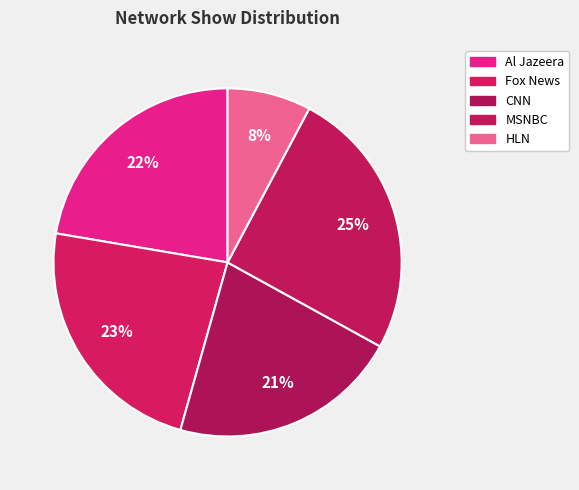

How many segments does this pie chart have?

5